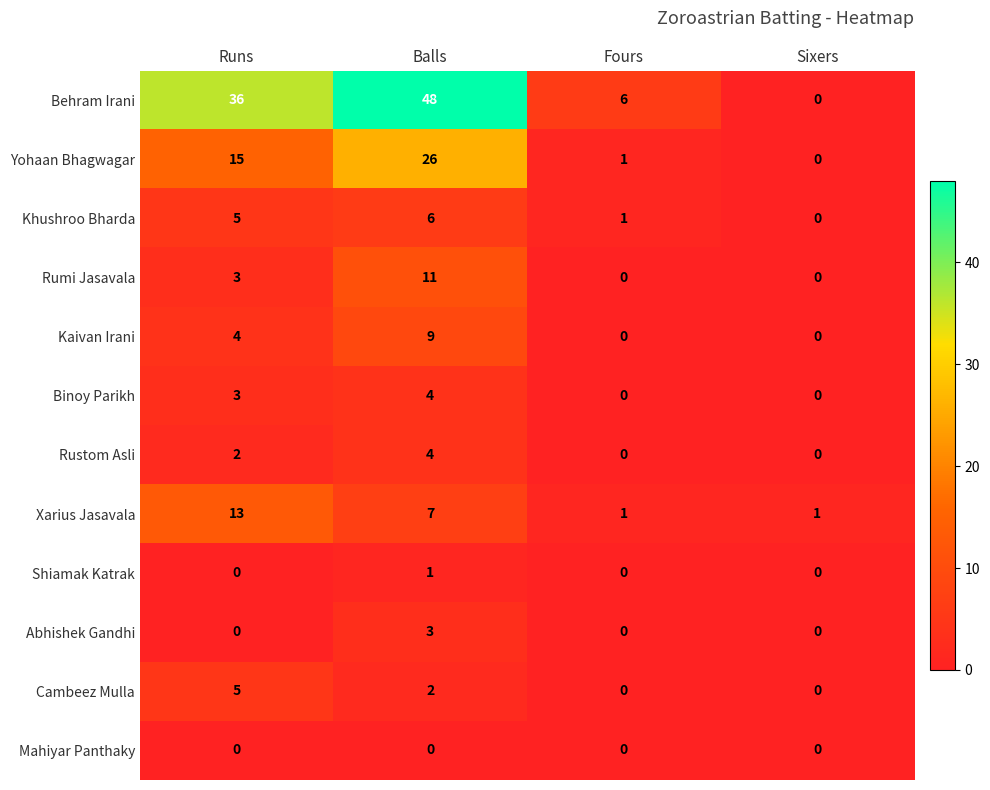

At which category does the chart reach its peak across all series?

Balls